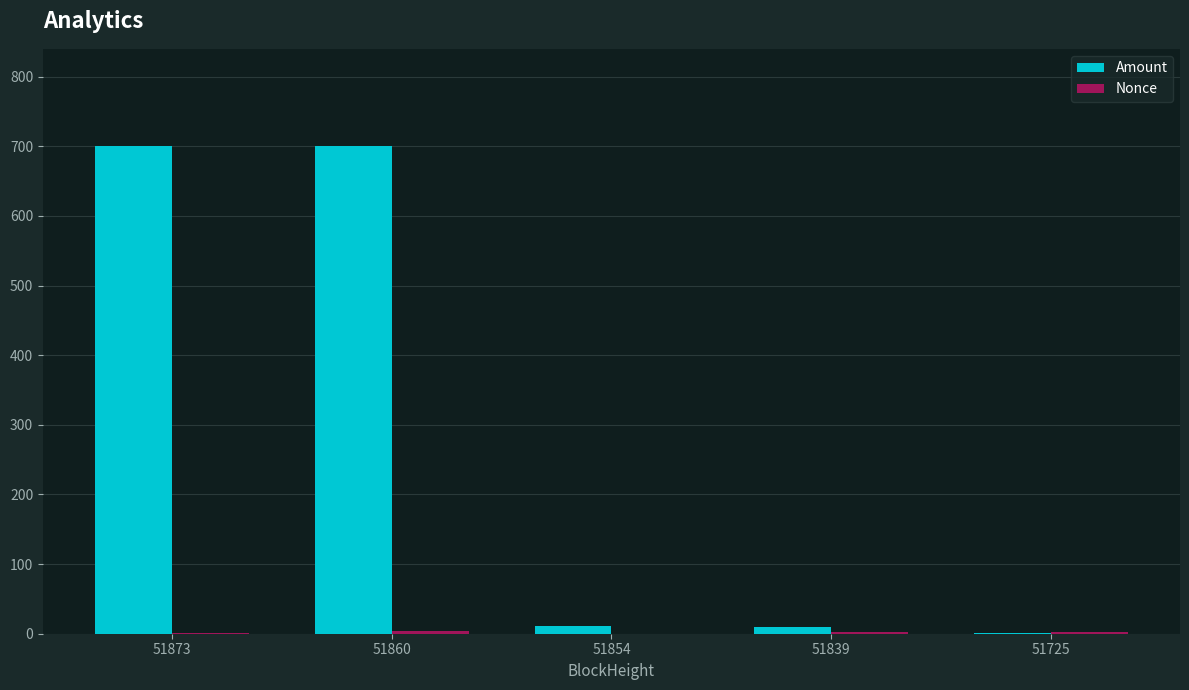

Which series has the largest total across all categories?

Amount